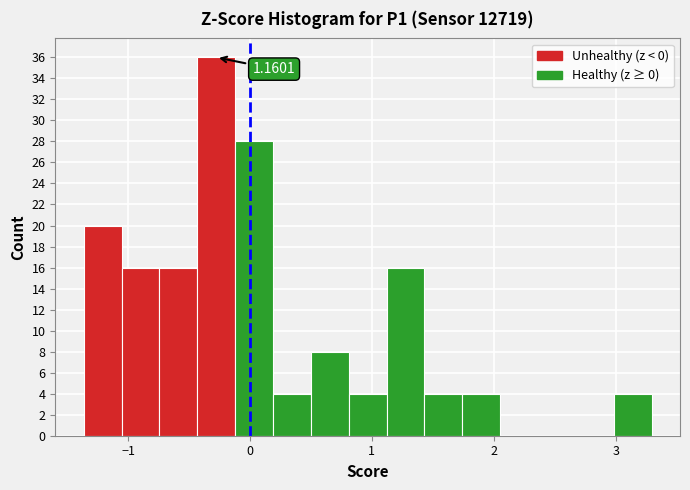

Around what value on the x-axis is the tallest bar? Give the approximate position of its centre, as read against the axis.

-0.3